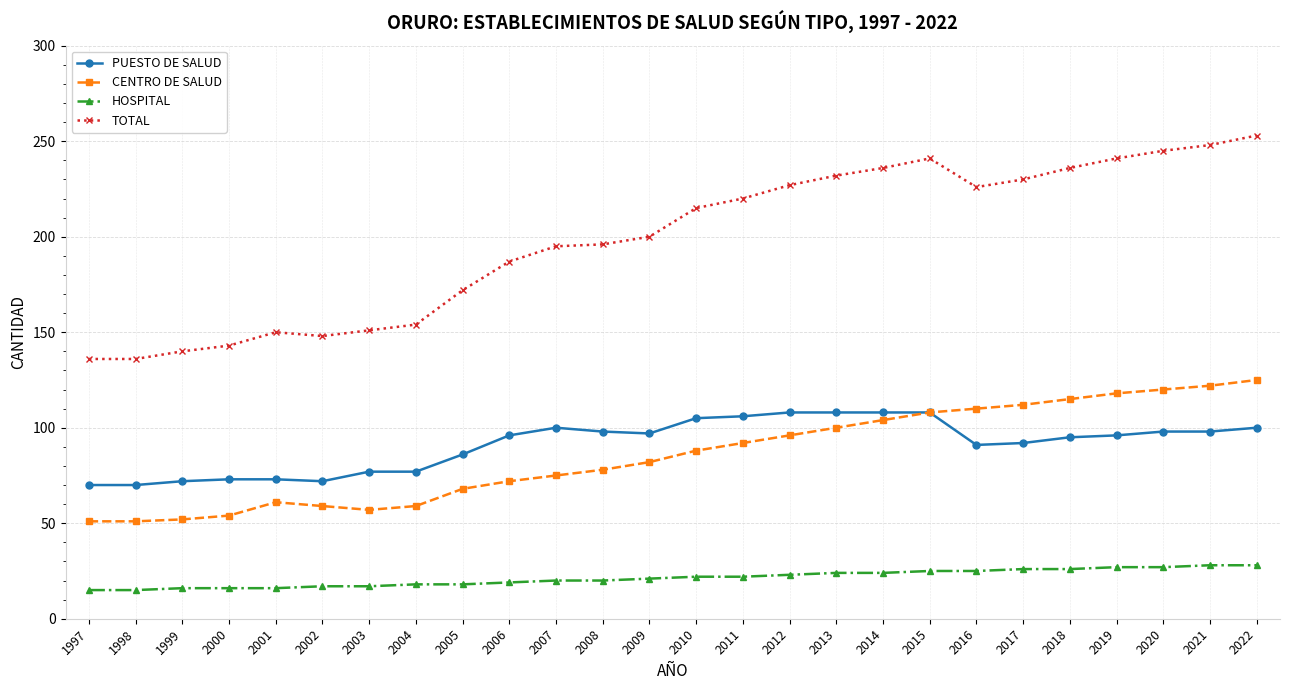

True or false: CENTRO DE SALUD and HOSPITAL intersect in this chart.

False